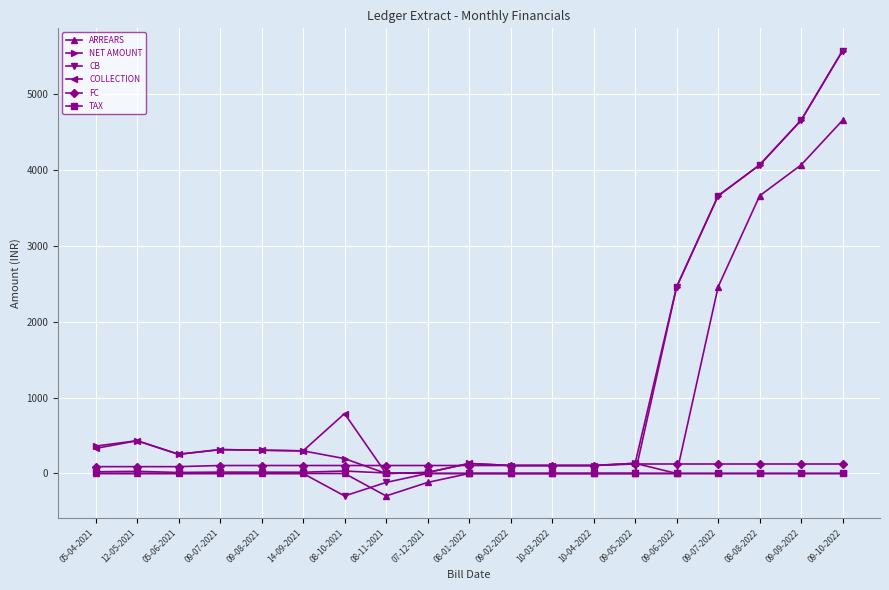

Where does the NET AMOUNT series first go above 298?

05-04-2021